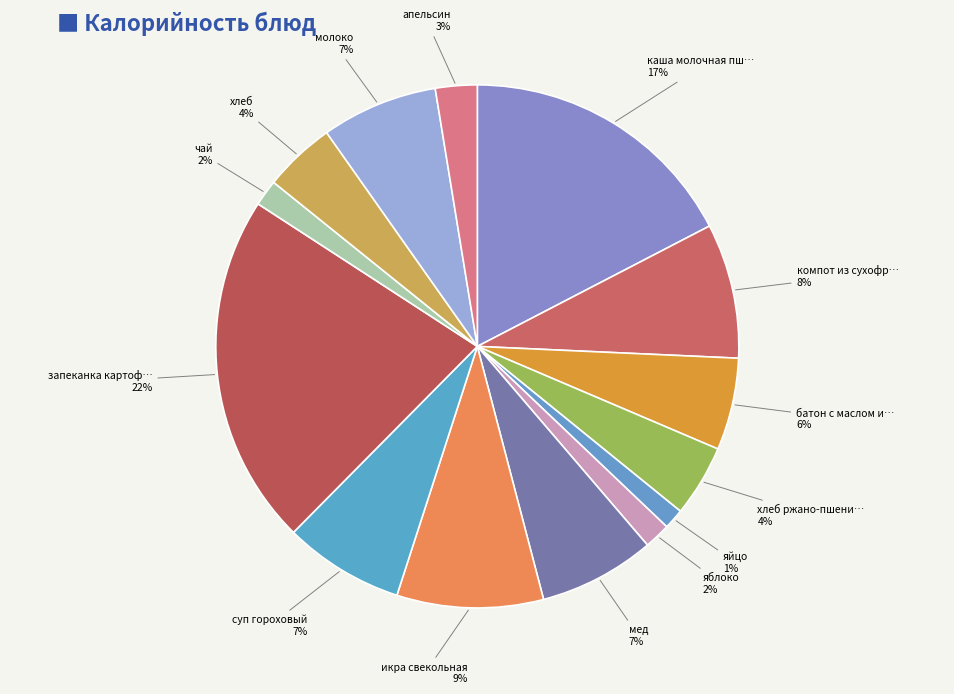

Count the number of slices in the pie.

14